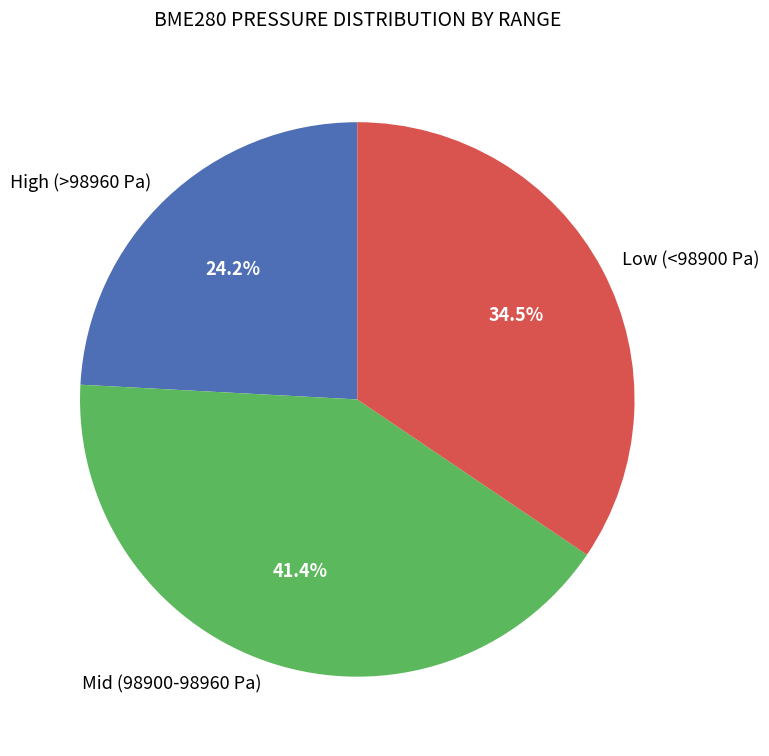

Combined, do Mid (98900-98960 Pa) and High (>98960 Pa) account for over 50%?

Yes